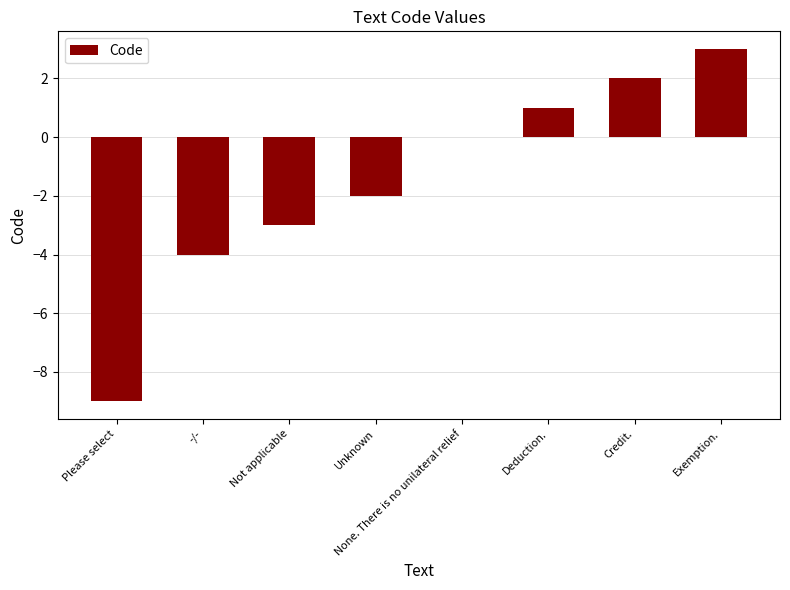

At which category does the chart reach its peak across all series?

Exemption.